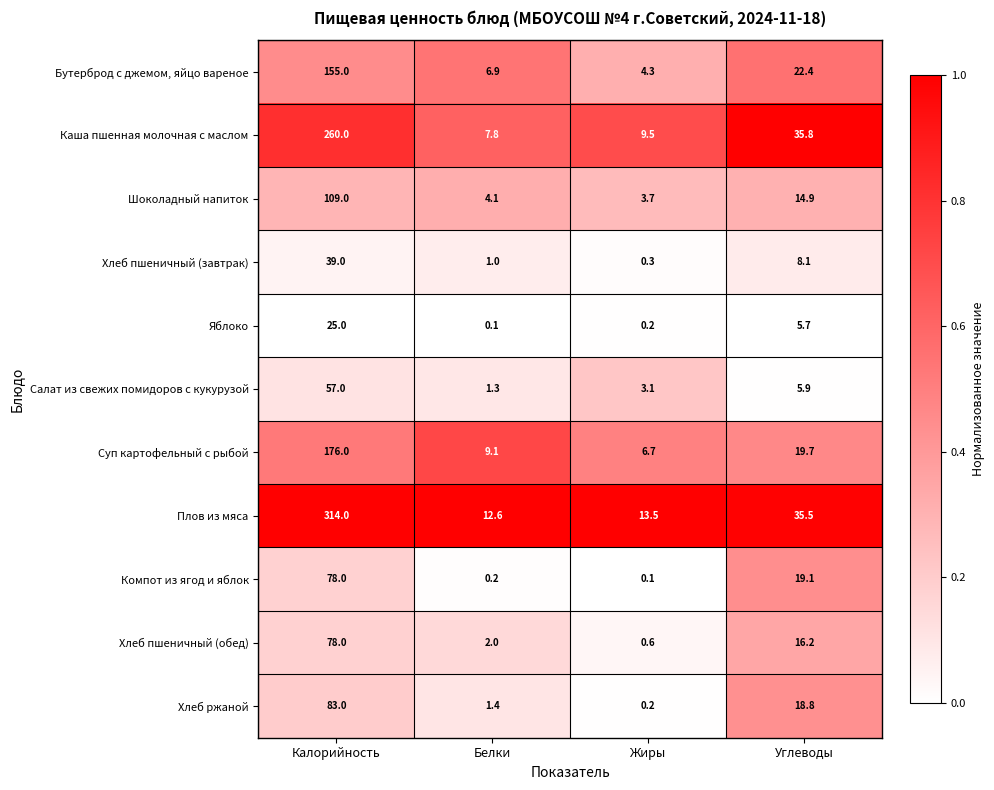

What is the spread (max minus min) of values at Жиры?

13.4